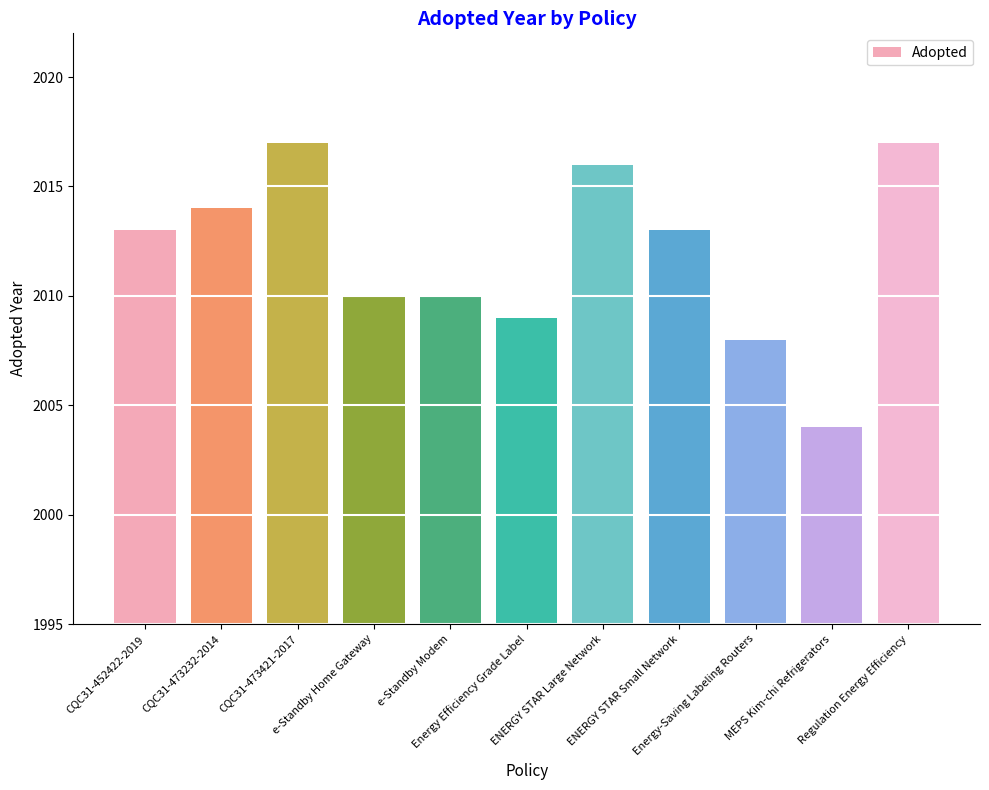

What is the maximum value shown in the chart?

2017